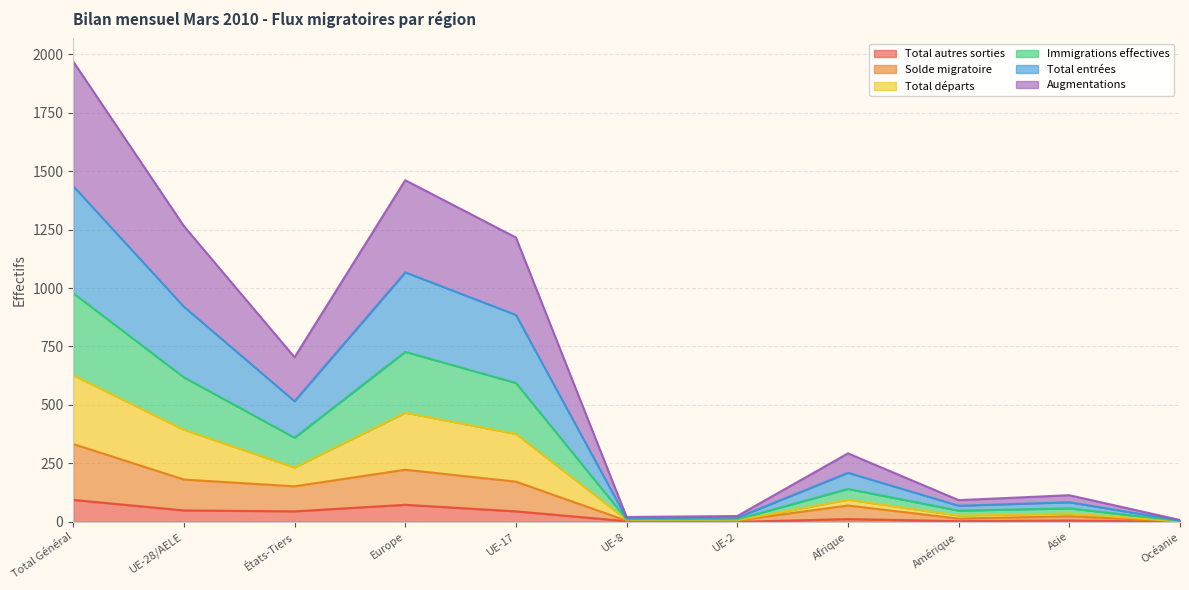

What is the highest value of the Total autres sorties series?

94